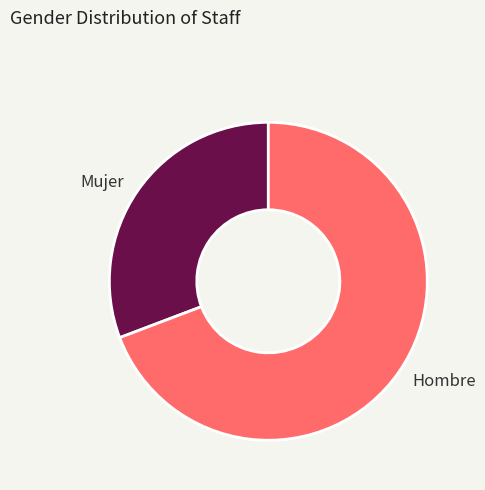

Which slice is the largest?

Hombre